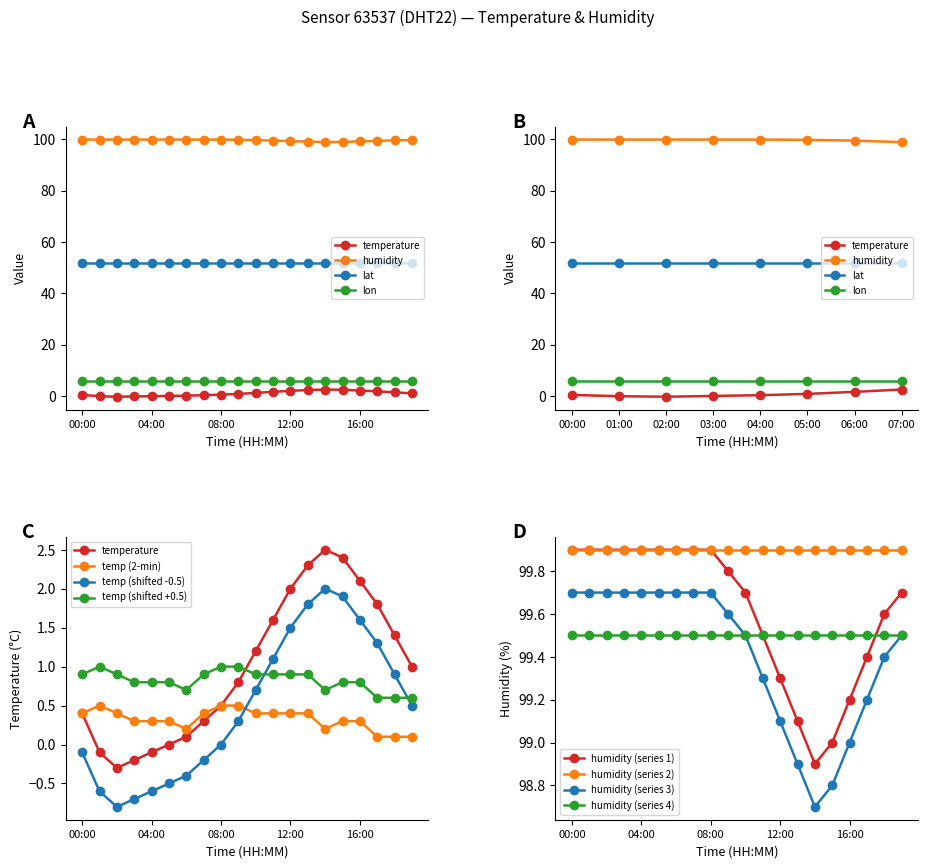

True or false: humidity (series 1) and humidity (series 3) intersect in this chart.

False